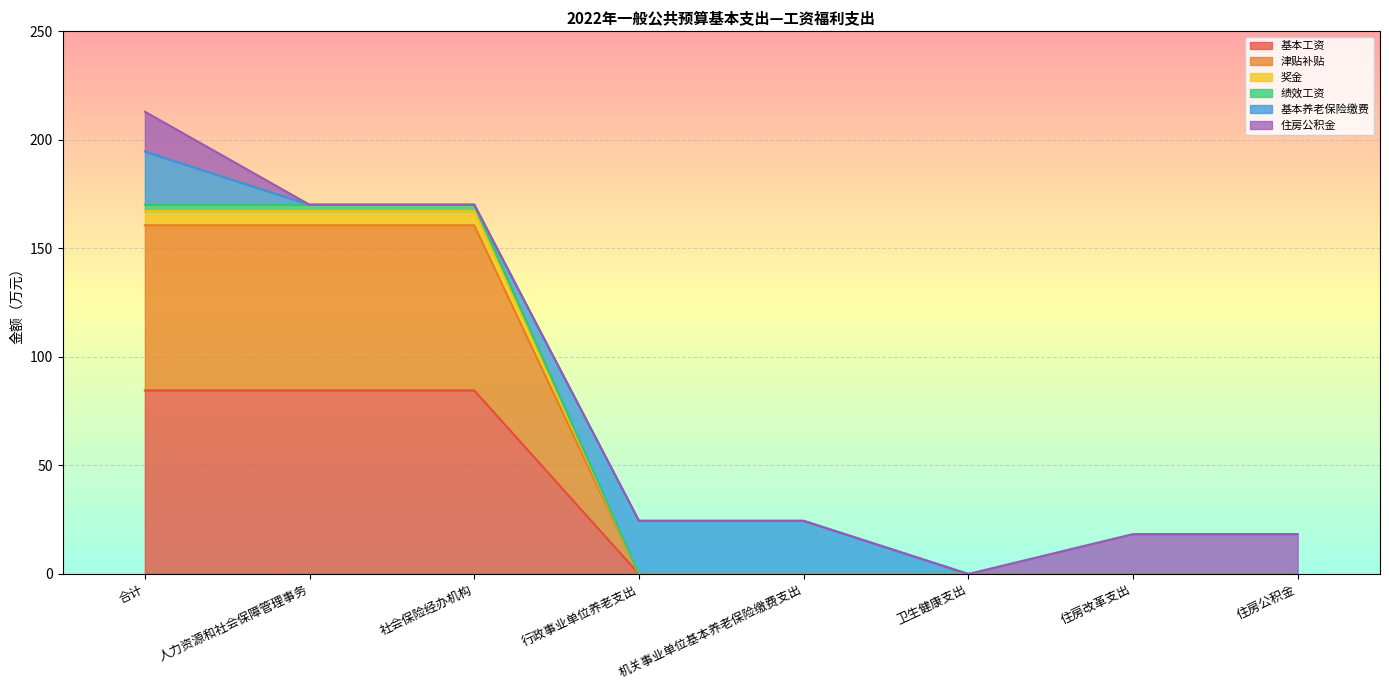

What is the total value across all series at 住房改革支出?

18.4